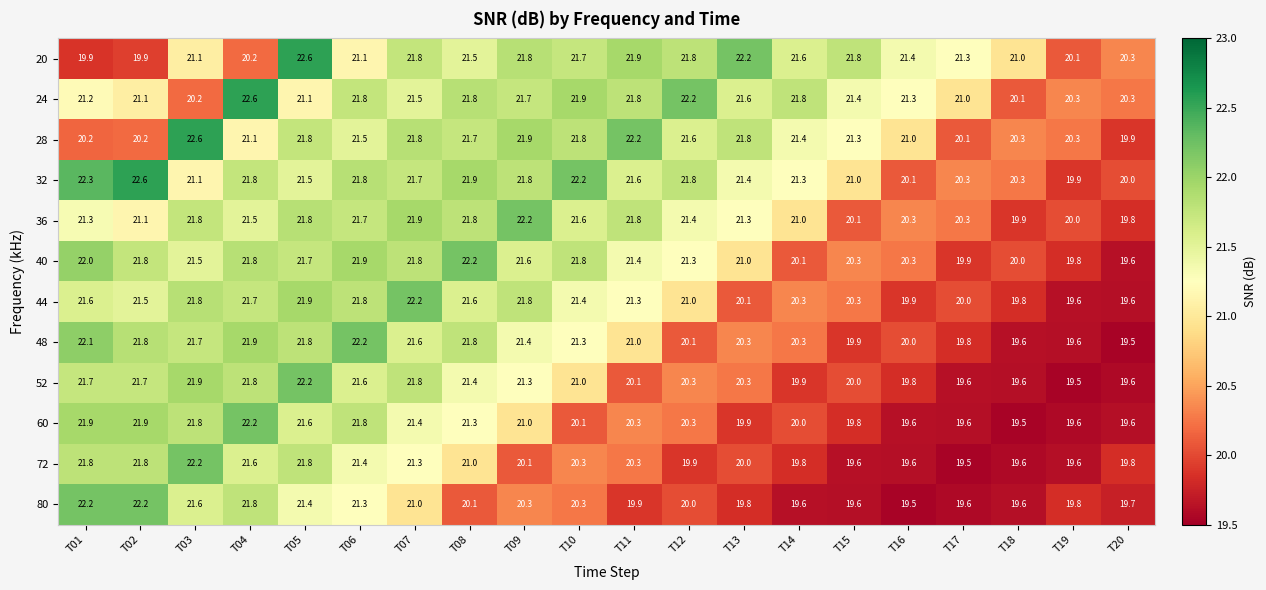

What value does the 72 series have at T10?

20.3